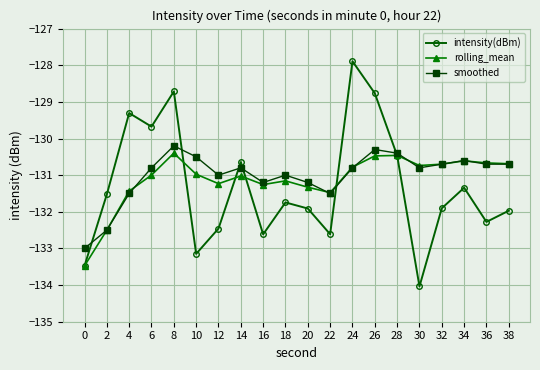

What is the difference between the highest and lowest values at 20?

0.7